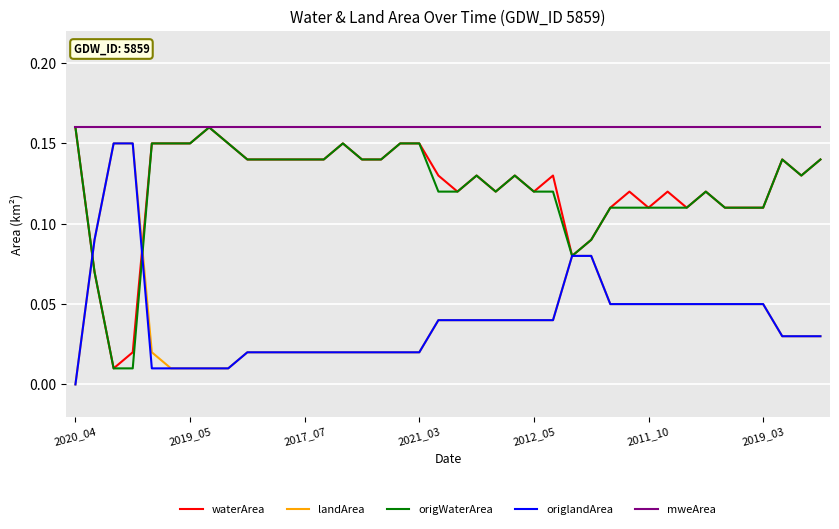

Which series has the largest total across all categories?

mweArea